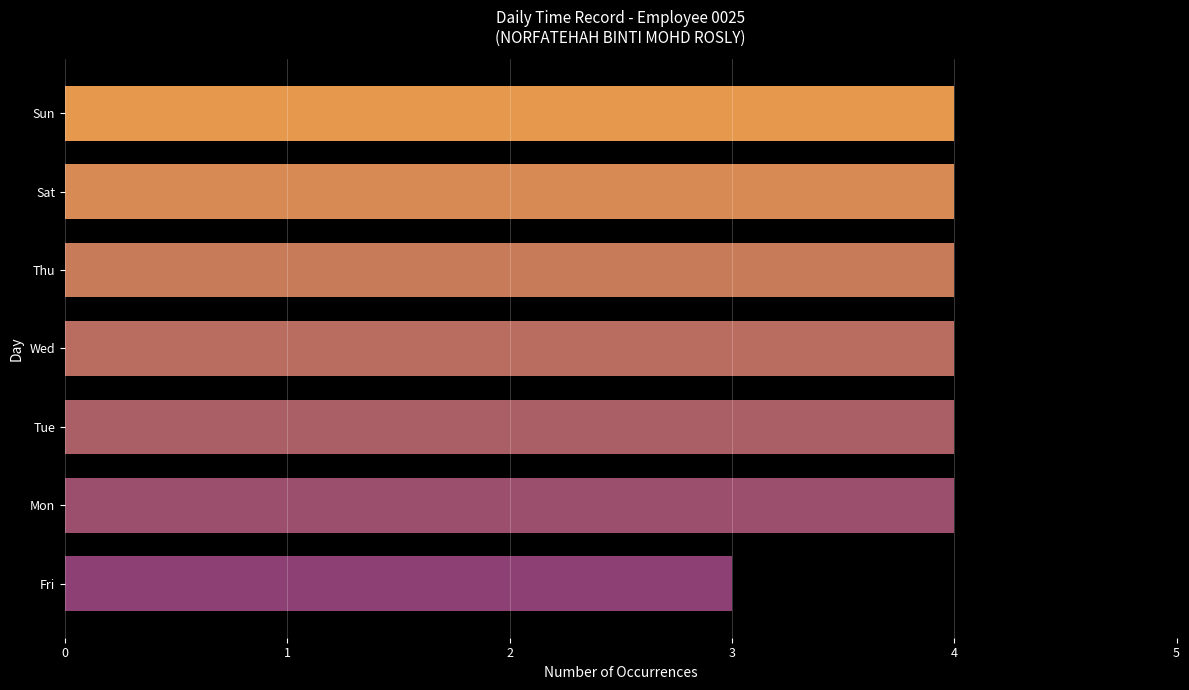

What is the average value?

4